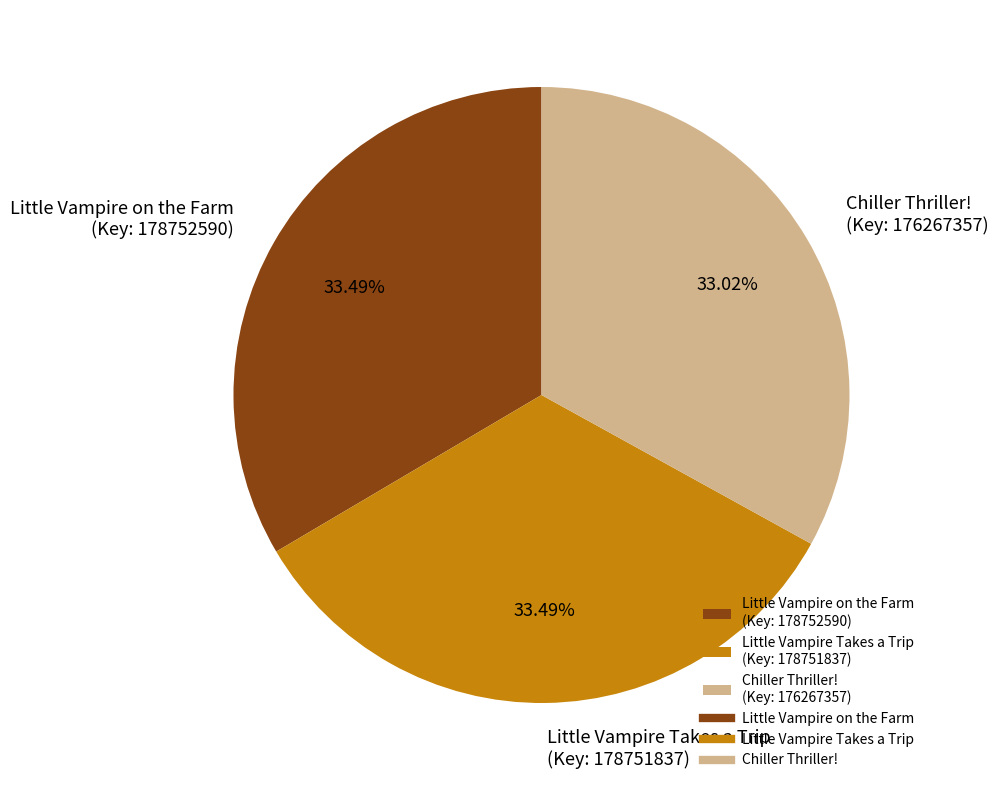

Does any single category account for the majority?

No